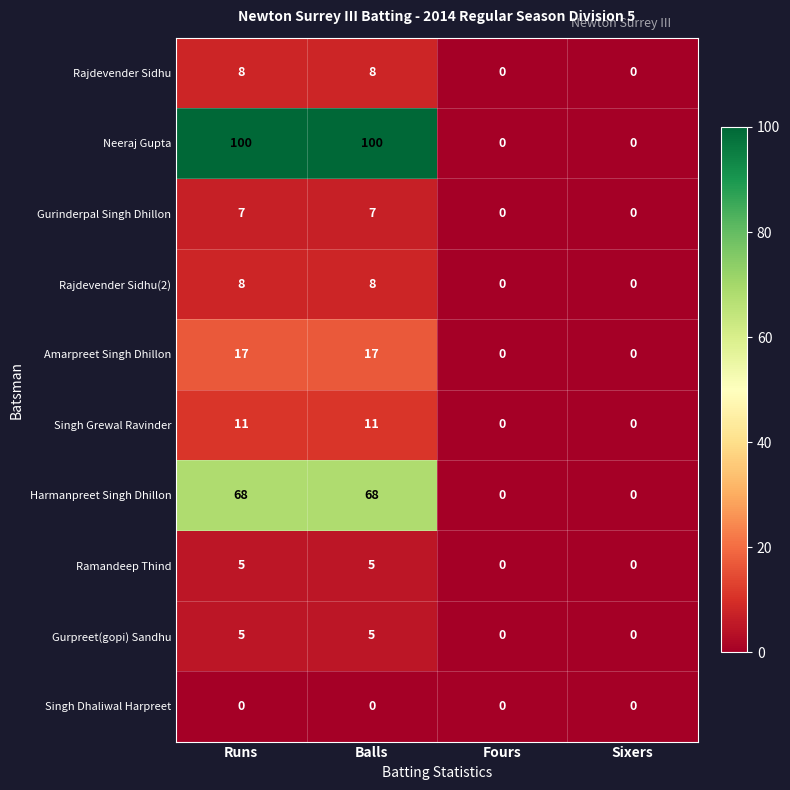

The value of Neeraj Gupta at Sixers is -43. True or false?

False